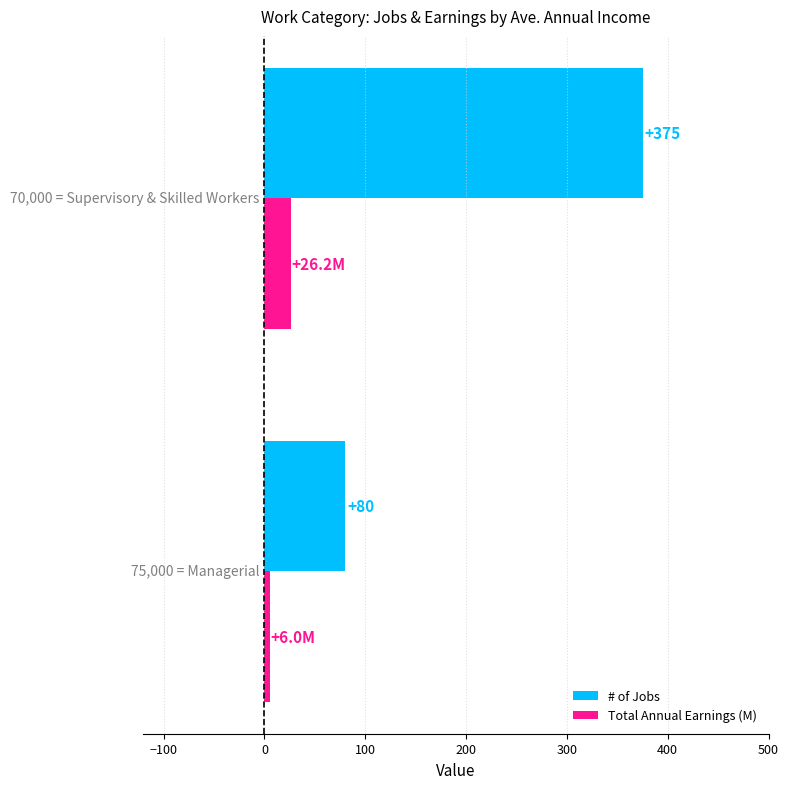

List the series in order of their peak value, highest first.

# of Jobs, Total Annual Earnings (M)